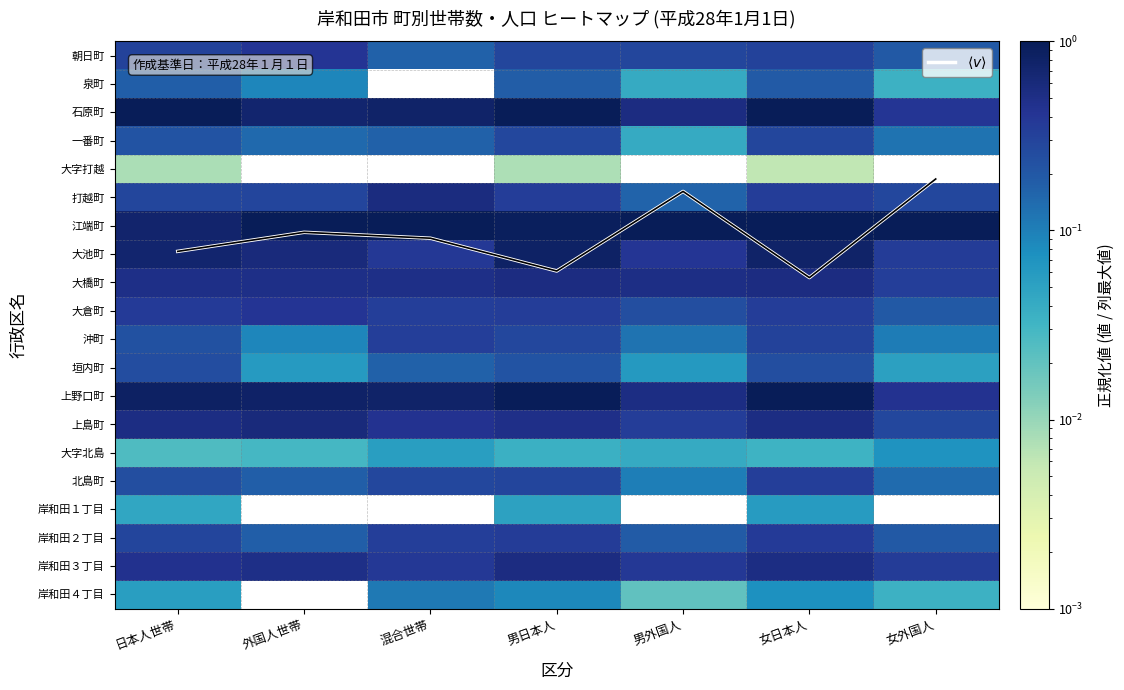

What is the maximum value for 上島町?

0.6